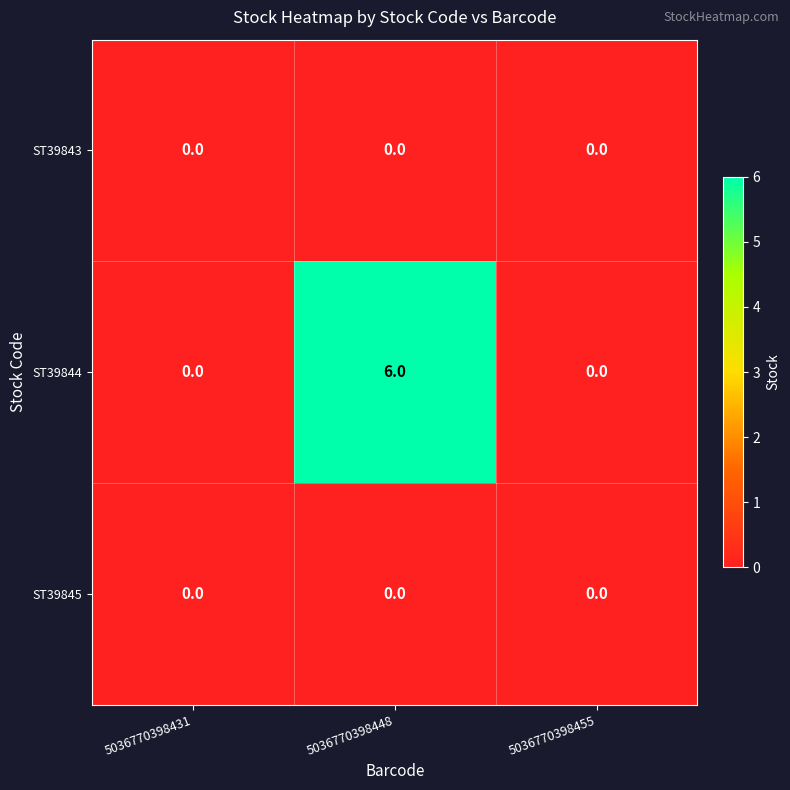

True or false: ST39845 has a value of 0 at 5036770398431.

True